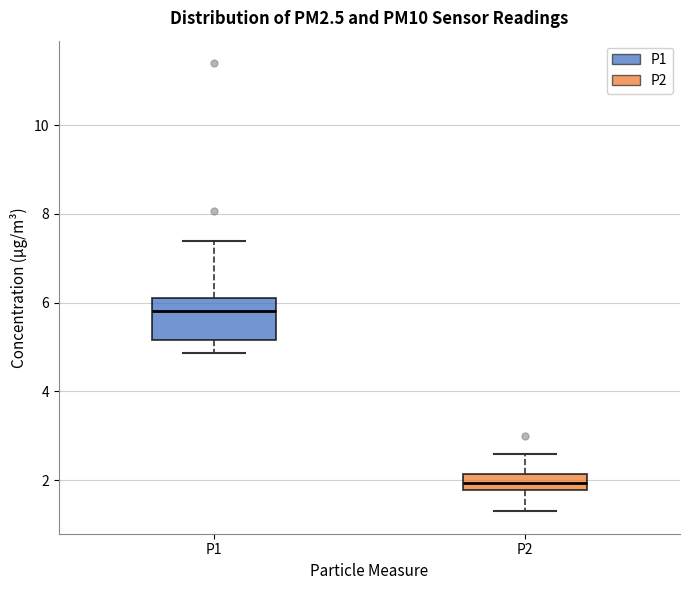

Which box's median line is the highest?

P1